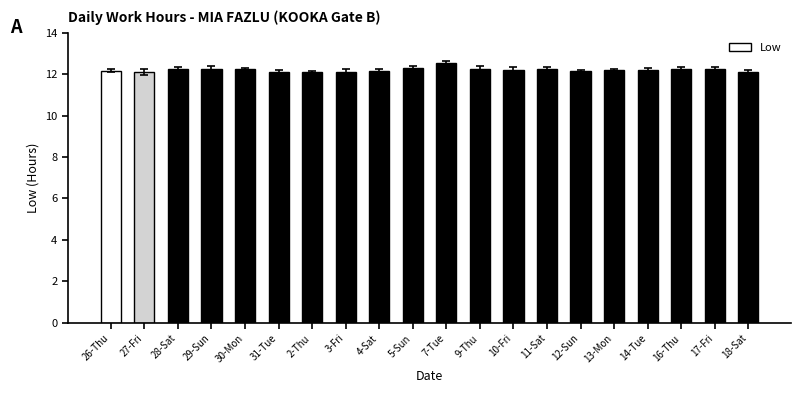

Does the chart contain any negative values?

No